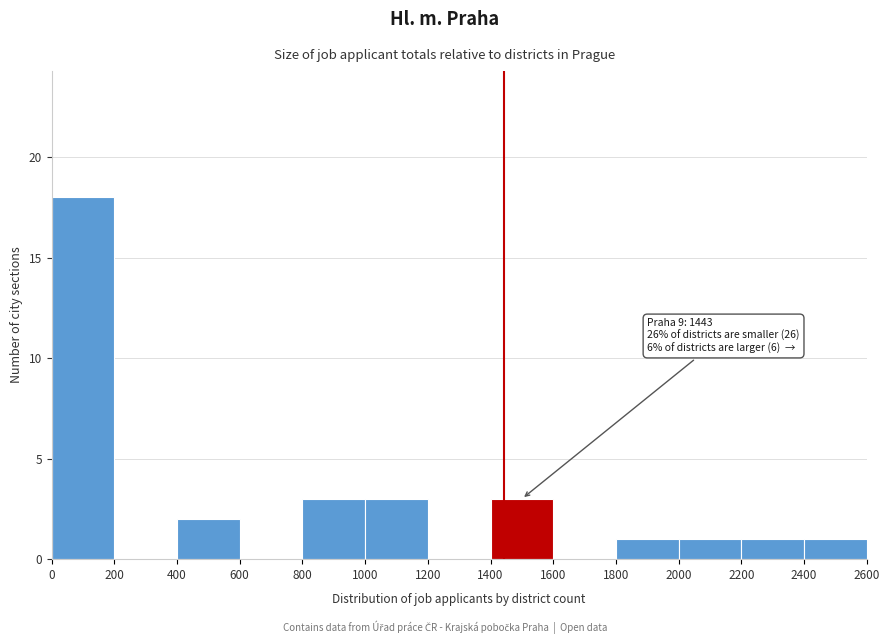

Over which range of the x-axis is the bar tallest?

0 to 200